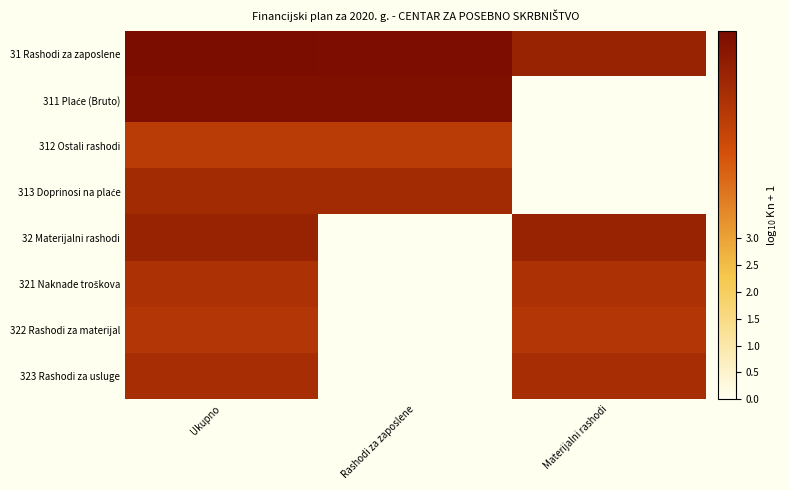

What is the spread (max minus min) of values at Rashodi za zaposlene?

6.8